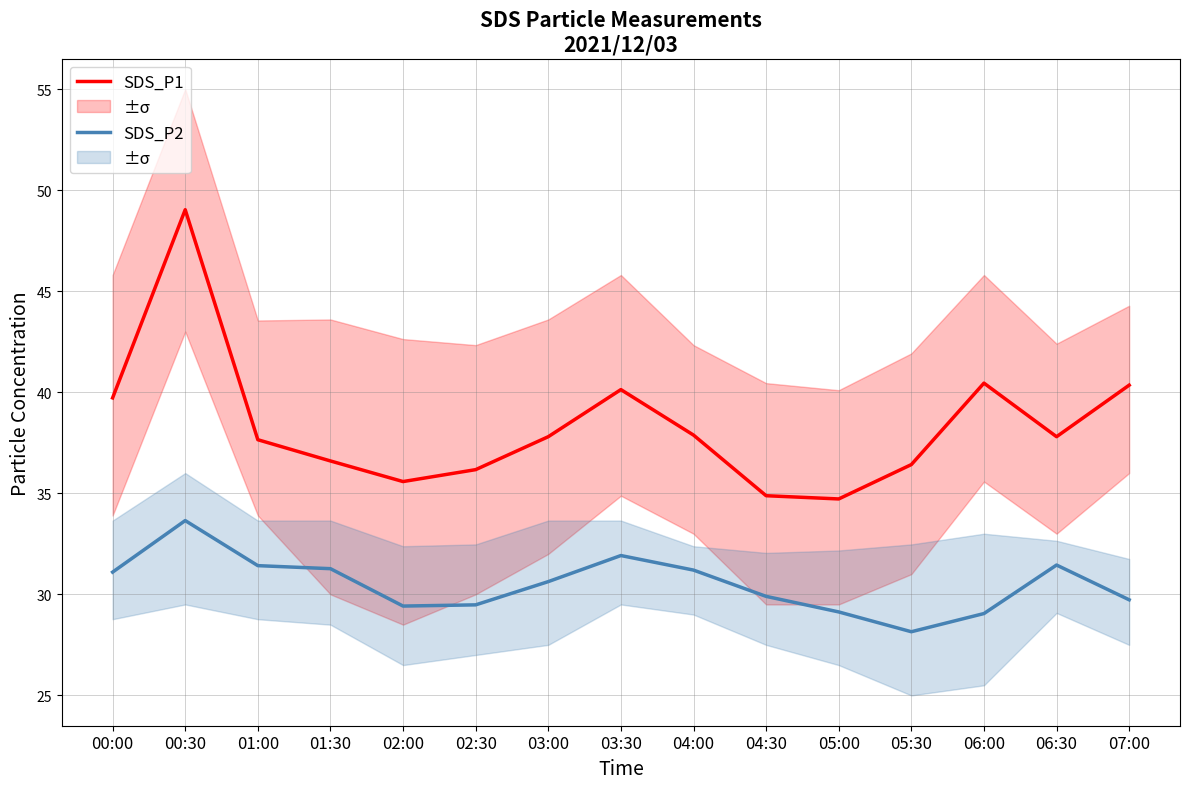

Where does the SDS_P2 series first go above 30?

00:00